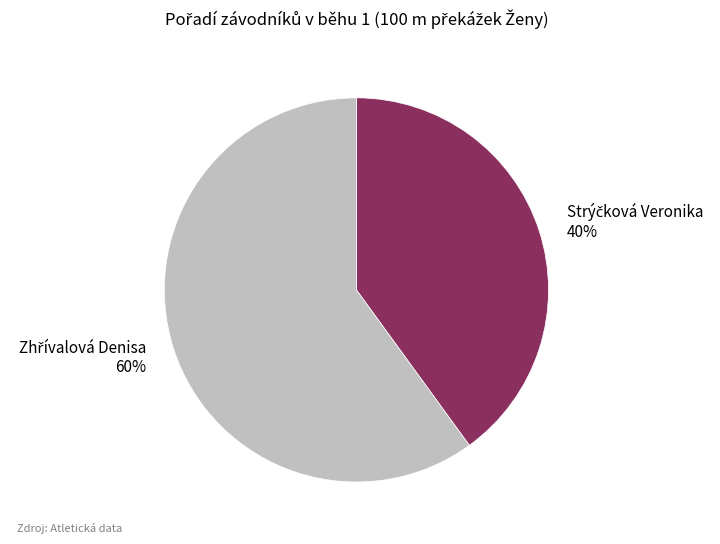

To the nearest percent, what is the average slice percentage?

50%